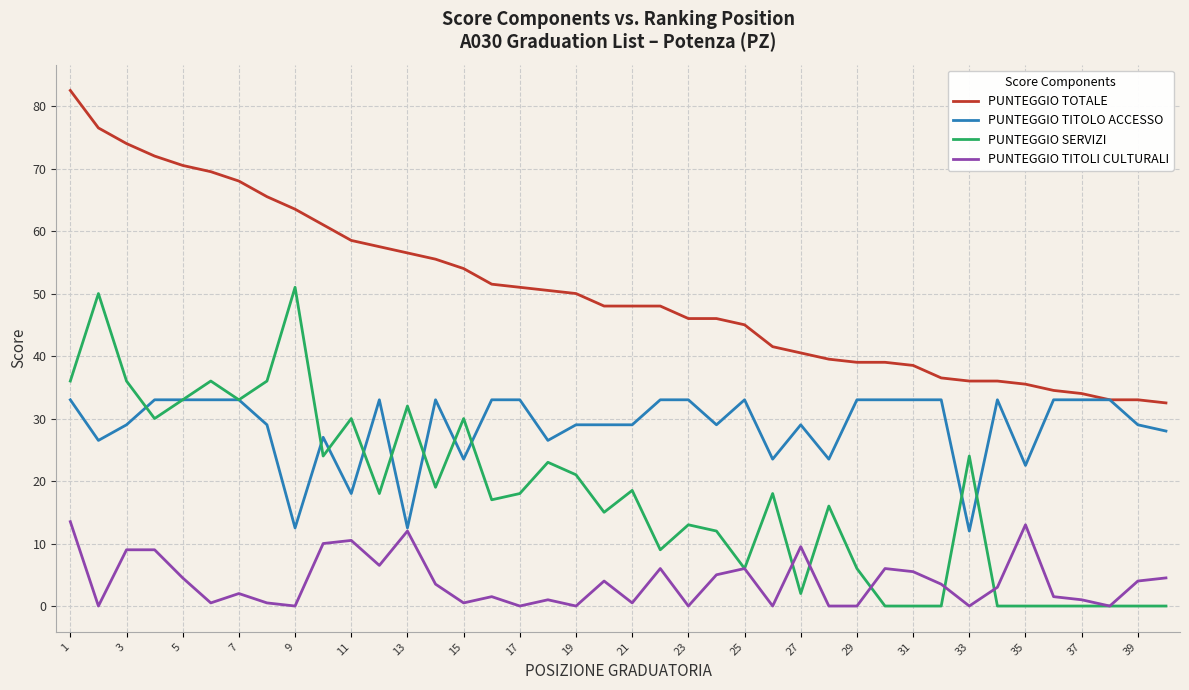

Reading left to right, extract all data points from this chart.

PUNTEGGIO TOTALE: 82.5	76.5	74.0	72.0	70.5	69.5	68.0	65.5	63.5	61.0	58.5	57.5	56.5	55.5	54.0	51.5	51.0	50.5	50.0	48.0	48.0	48.0	46.0	46.0	45.0	41.5	40.5	39.5	39.0	39.0	38.5	36.5	36.0	36.0	35.5	34.5	34.0	33.0	33.0	32.5
PUNTEGGIO TITOLO ACCESSO: 33.0	26.5	29.0	33.0	33.0	33.0	33.0	29.0	12.5	27.0	18.0	33.0	12.5	33.0	23.5	33.0	33.0	26.5	29.0	29.0	29.0	33.0	33.0	29.0	33.0	23.5	29.0	23.5	33.0	33.0	33.0	33.0	12.0	33.0	22.5	33.0	33.0	33.0	29.0	28.0
PUNTEGGIO SERVIZI: 36.0	50.0	36.0	30.0	33.0	36.0	33.0	36.0	51.0	24.0	30.0	18.0	32.0	19.0	30.0	17.0	18.0	23.0	21.0	15.0	18.5	9.0	13.0	12.0	6.0	18.0	2.0	16.0	6.0	0.0	0.0	0.0	24.0	0.0	0.0	0.0	0.0	0.0	0.0	0.0
PUNTEGGIO TITOLI CULTURALI: 13.5	0.0	9.0	9.0	4.5	0.5	2.0	0.5	0.0	10.0	10.5	6.5	12.0	3.5	0.5	1.5	0.0	1.0	0.0	4.0	0.5	6.0	0.0	5.0	6.0	0.0	9.5	0.0	0.0	6.0	5.5	3.5	0.0	3.0	13.0	1.5	1.0	0.0	4.0	4.5